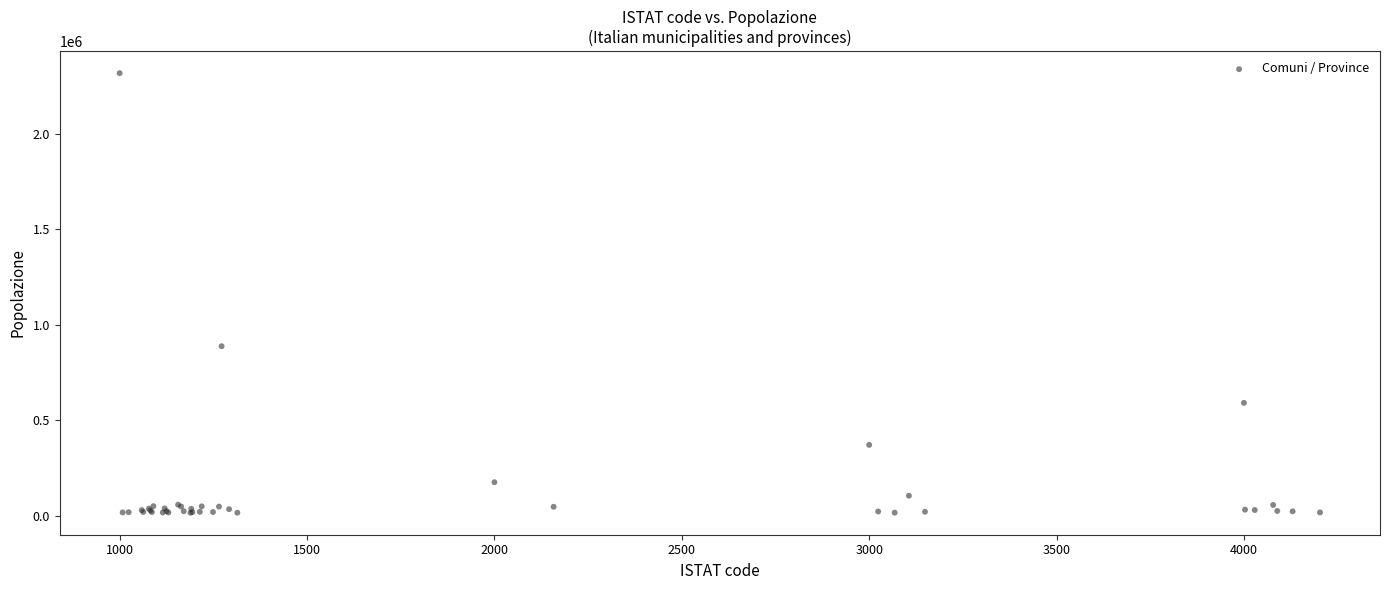

What Y value in the scatter plot is closest to 1165621?

886837